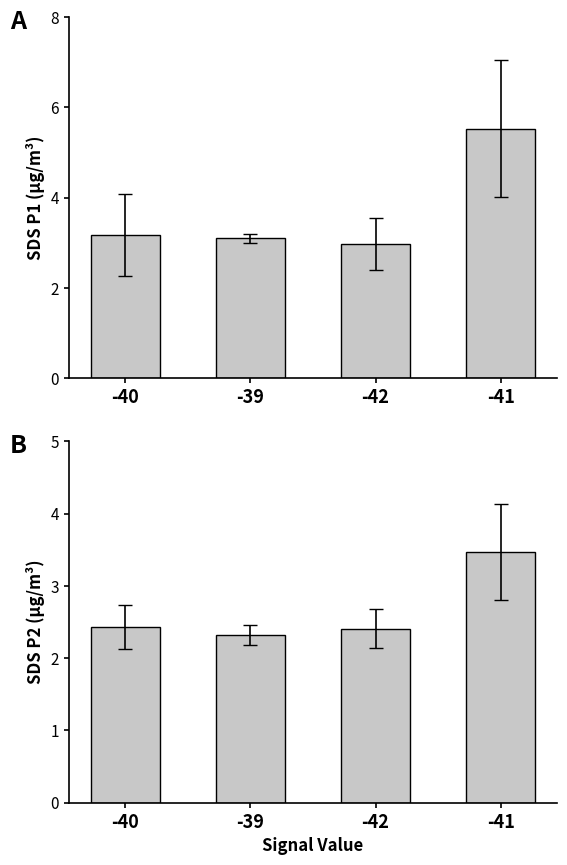

What is the average value of the SDS_P1 series?

3.7